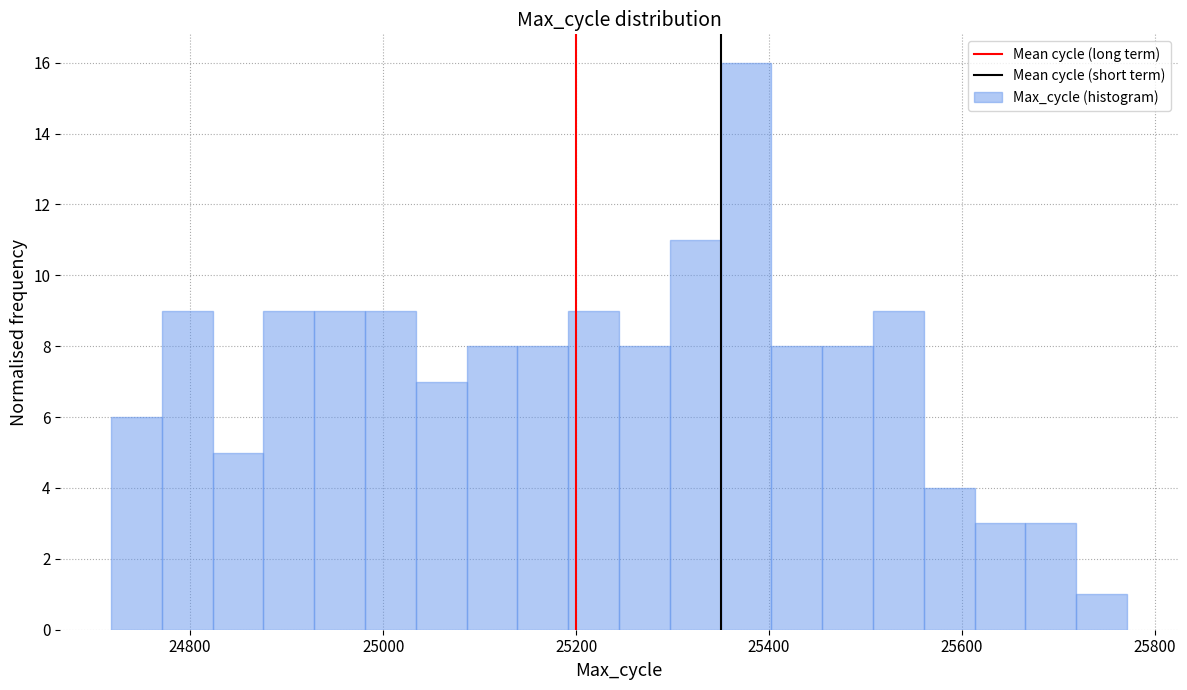

Around what value on the x-axis is the tallest bar? Give the approximate position of its centre, as read against the axis.

25380